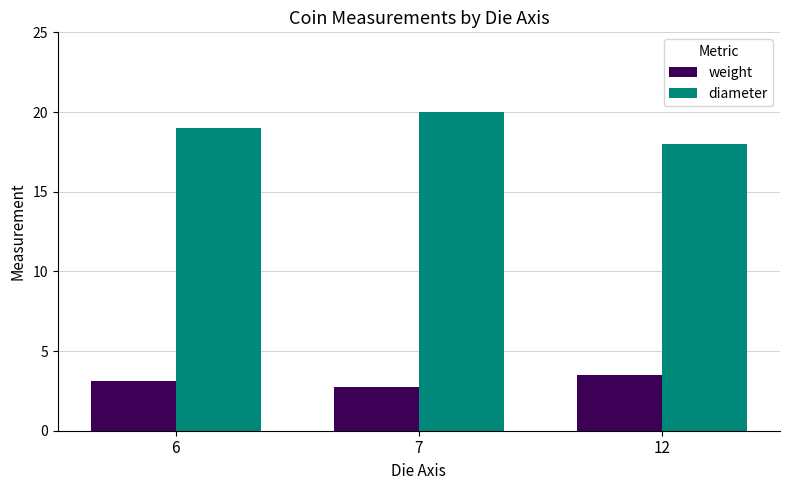

The value of weight at 12 is 1.4. True or false?

False